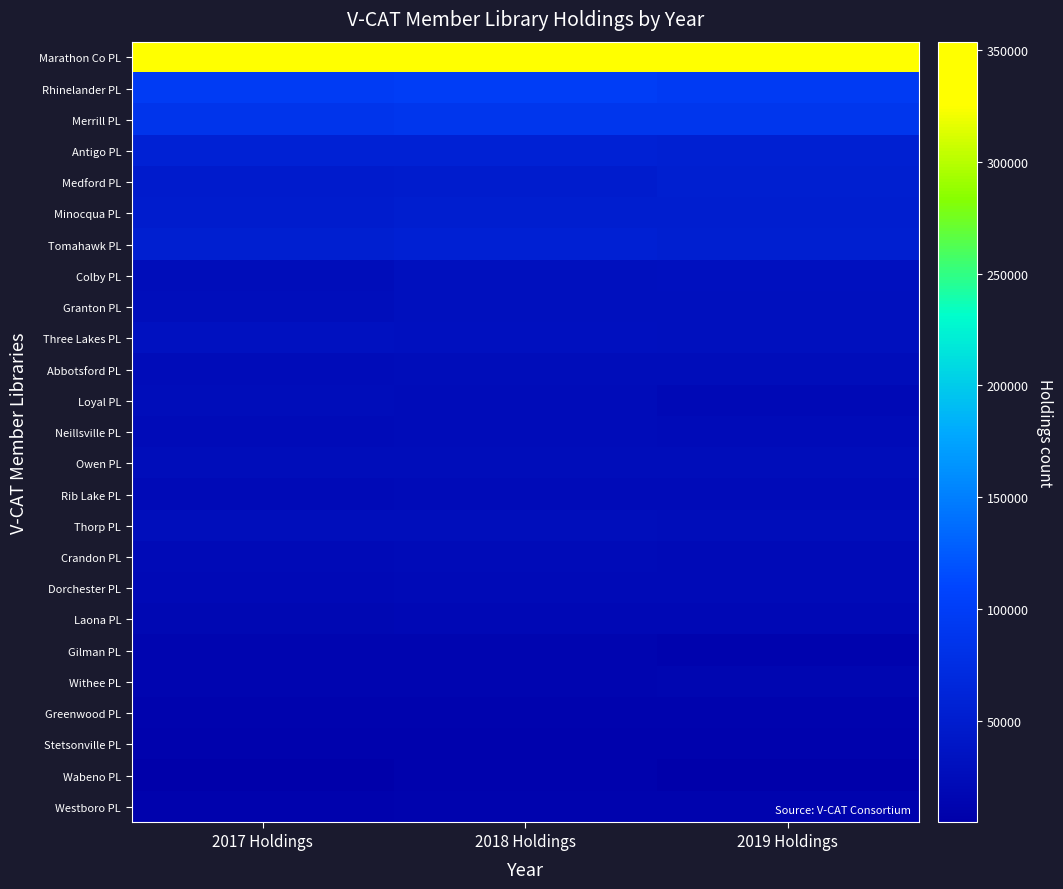

What is the minimum value shown in the chart?

4701